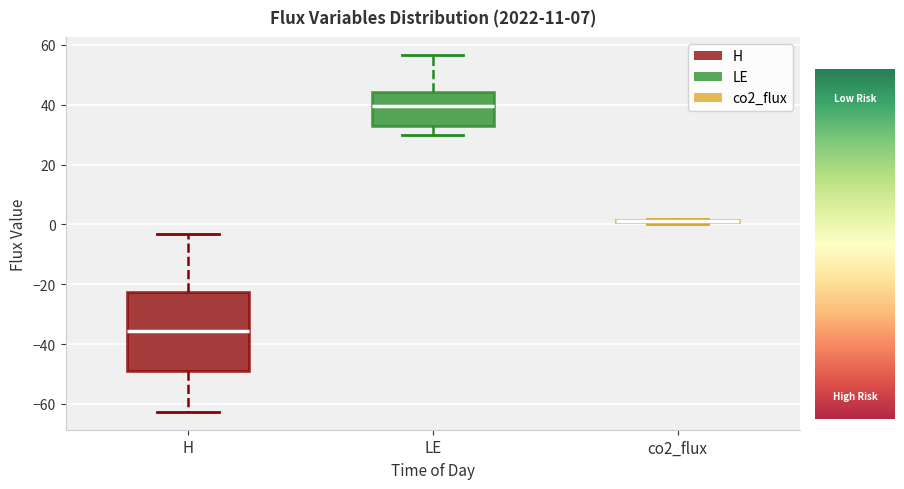

Which box is the tallest, from its lower edge to its upper edge?

H